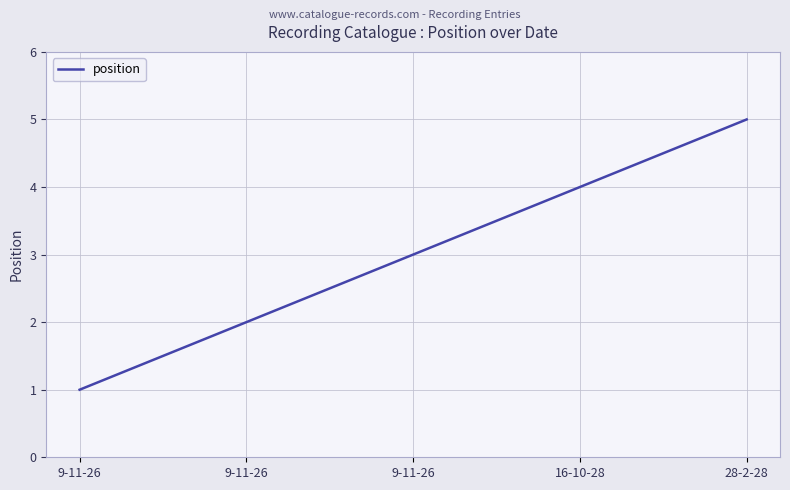

What is the maximum value shown in the chart?

5.0